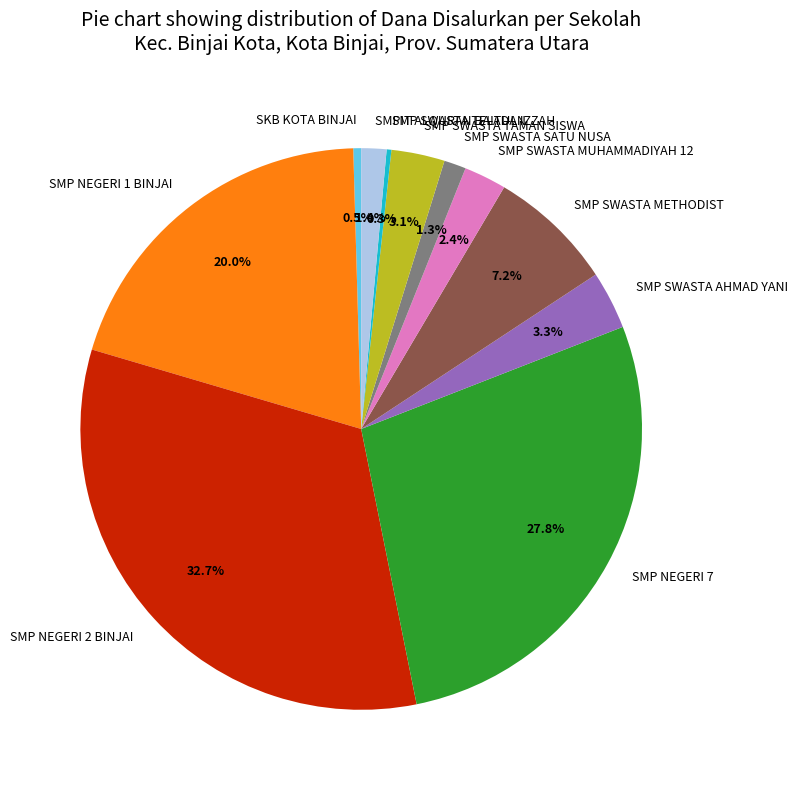

To the nearest percent, what is the difference between the SMP SWASTA METHODIST and SMP NEGERI 1 BINJAI slice percentages?

13%